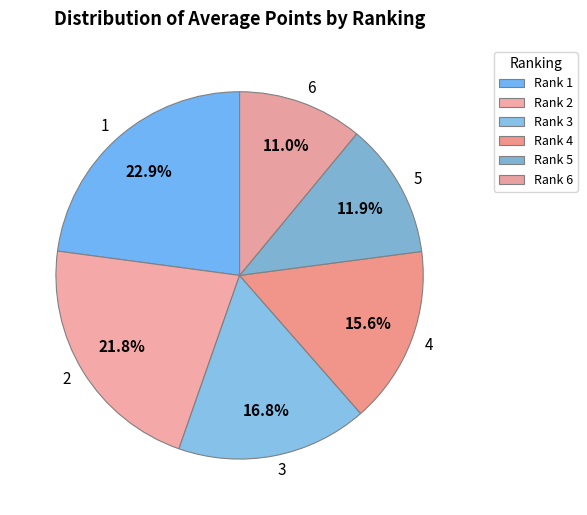

What is the ratio of the value at 1 to the value at 5?

1.9